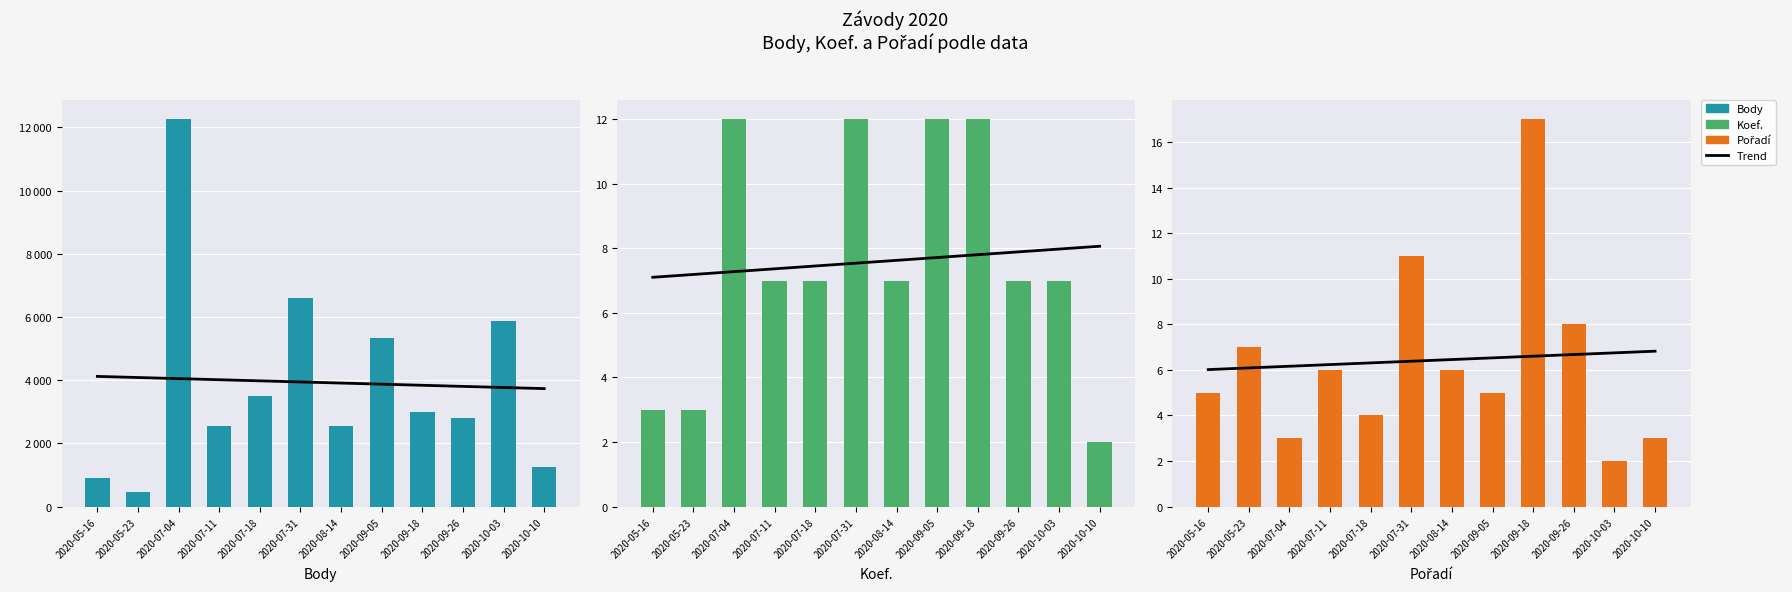

Where does the Pořadí series first go above 6?

2020-05-23